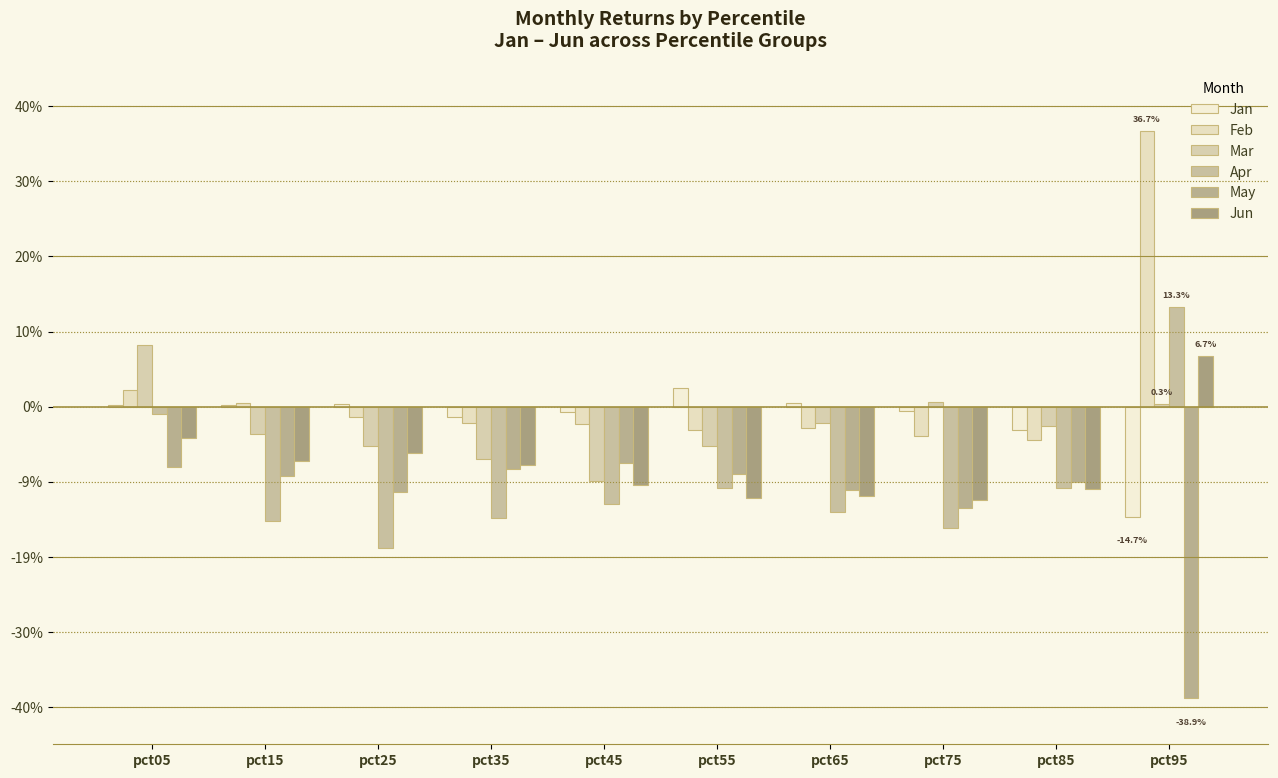

At which label does Jan first exceed 0?

pct05